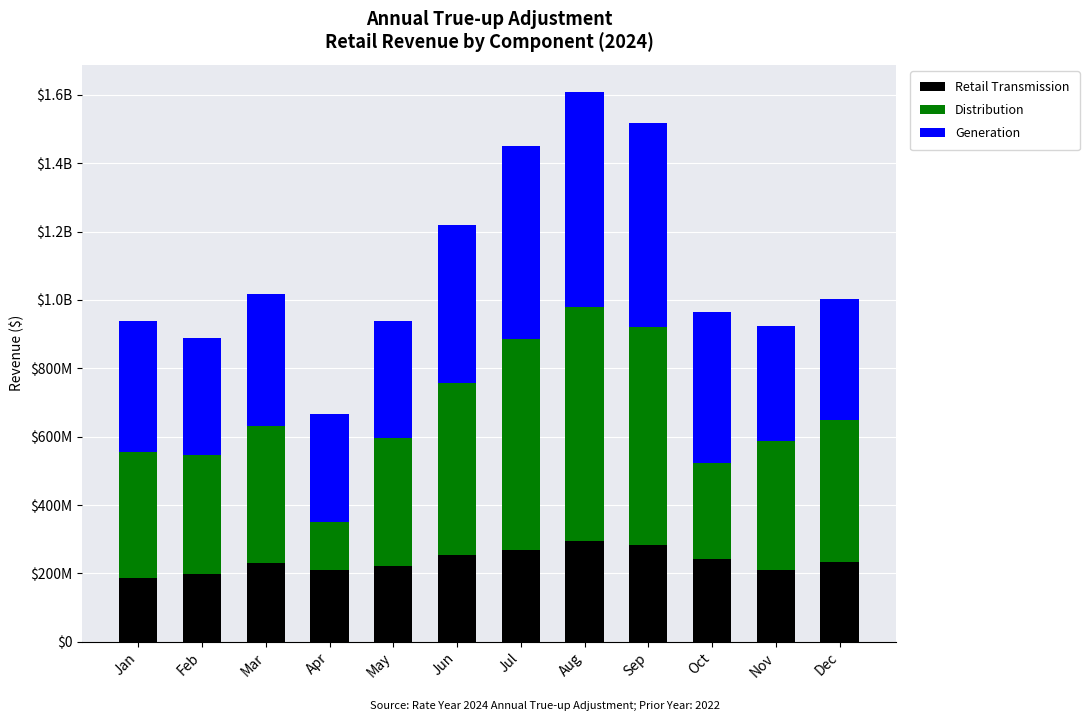

Rank the categories by Generation value from lowest to highest.

Apr, Nov, May, Feb, Dec, Jan, Mar, Oct, Jun, Jul, Sep, Aug